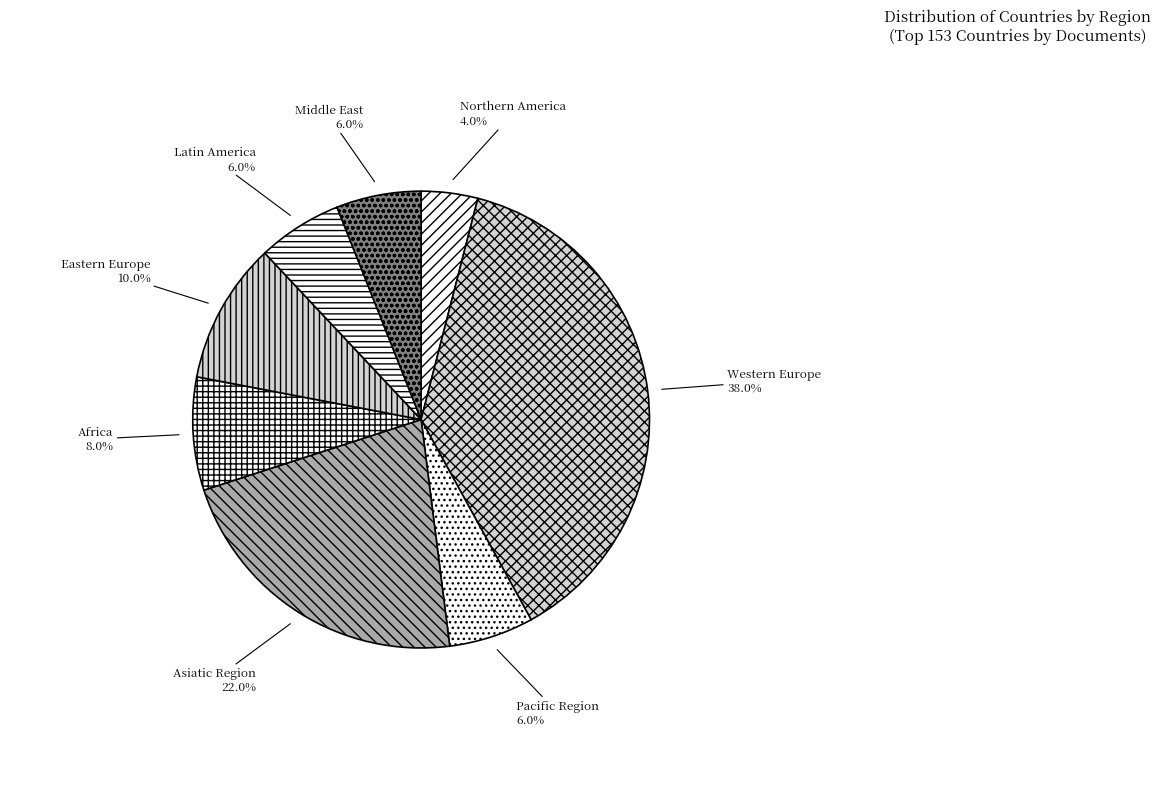

What is the largest slice in the pie chart?

Western Europe